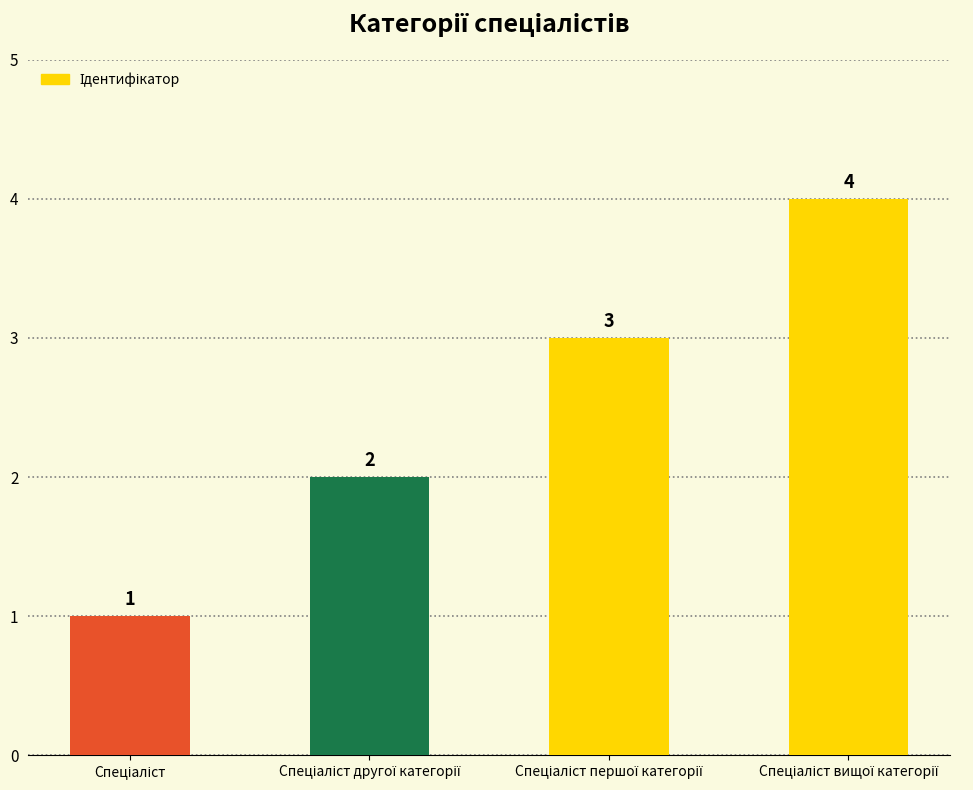

What is the sum of all values?

10